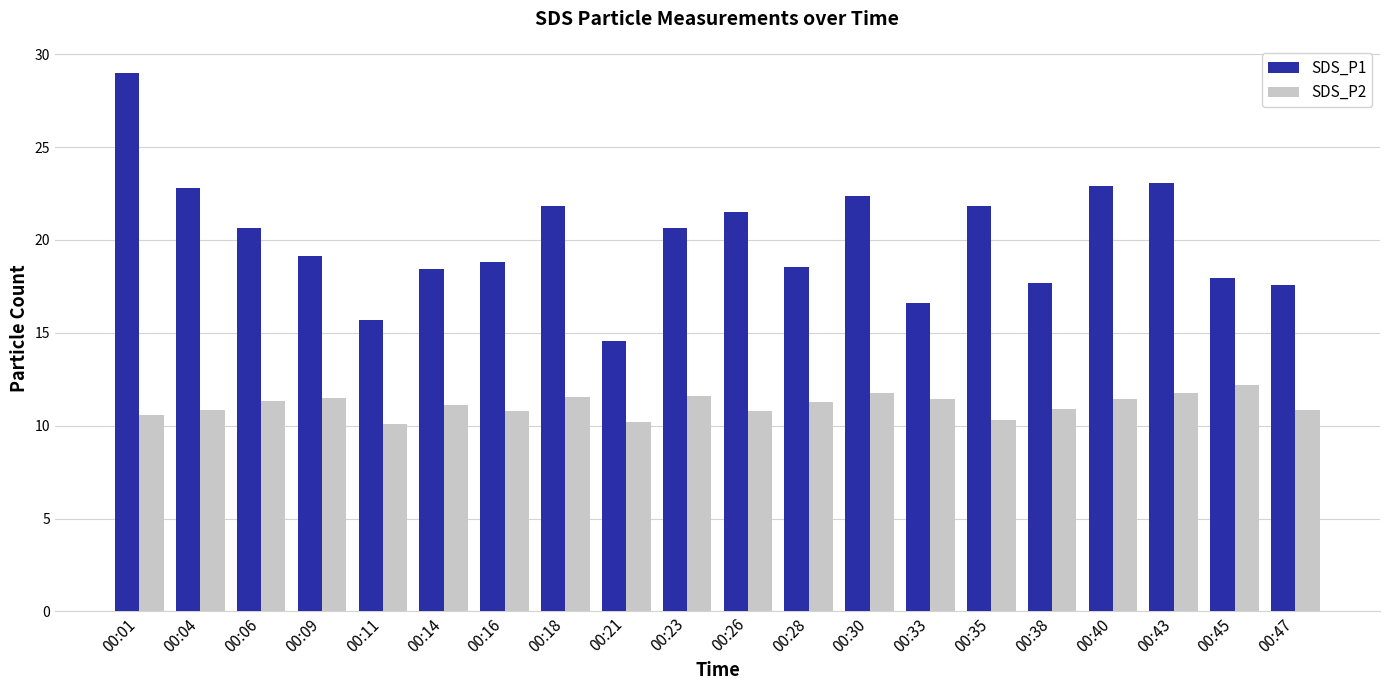

Which series has the largest range (max minus min)?

SDS_P1